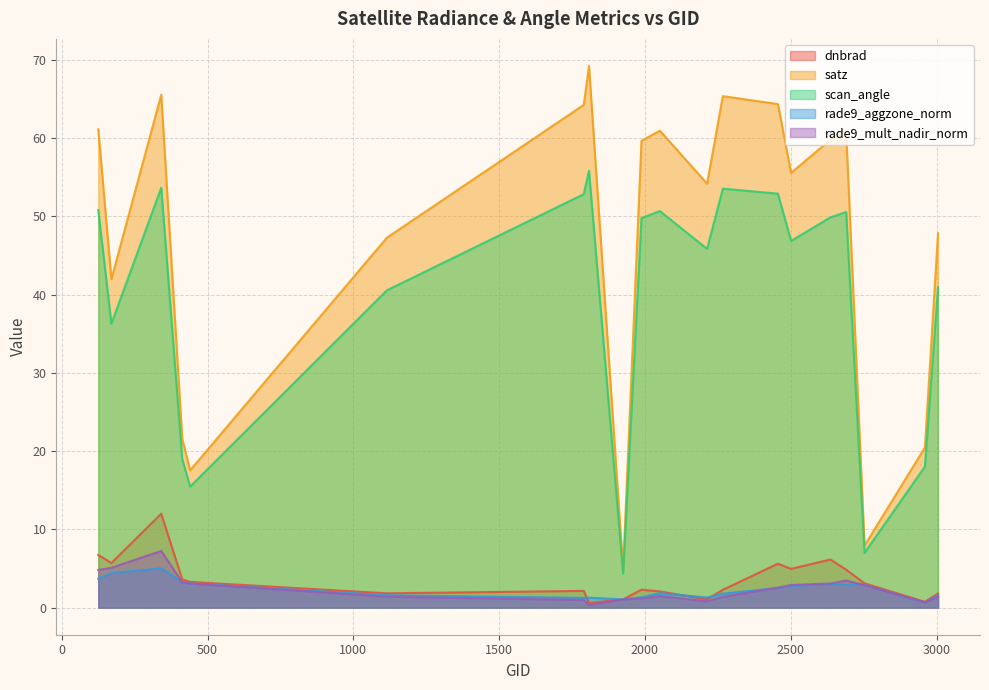

At which label does scan_angle first exceed 49?

125